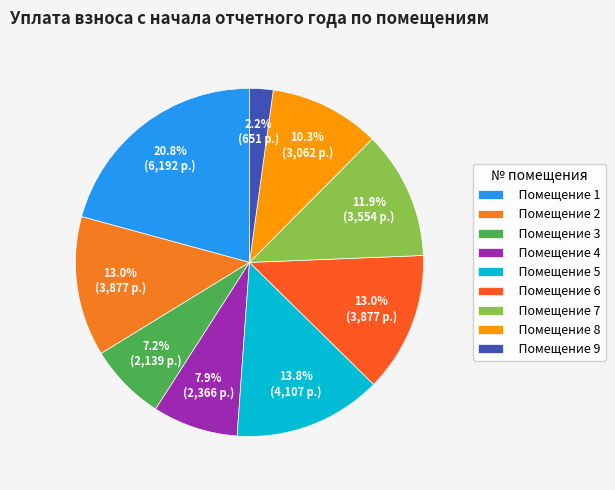

Which category has the smallest portion of the pie?

Помещение 9